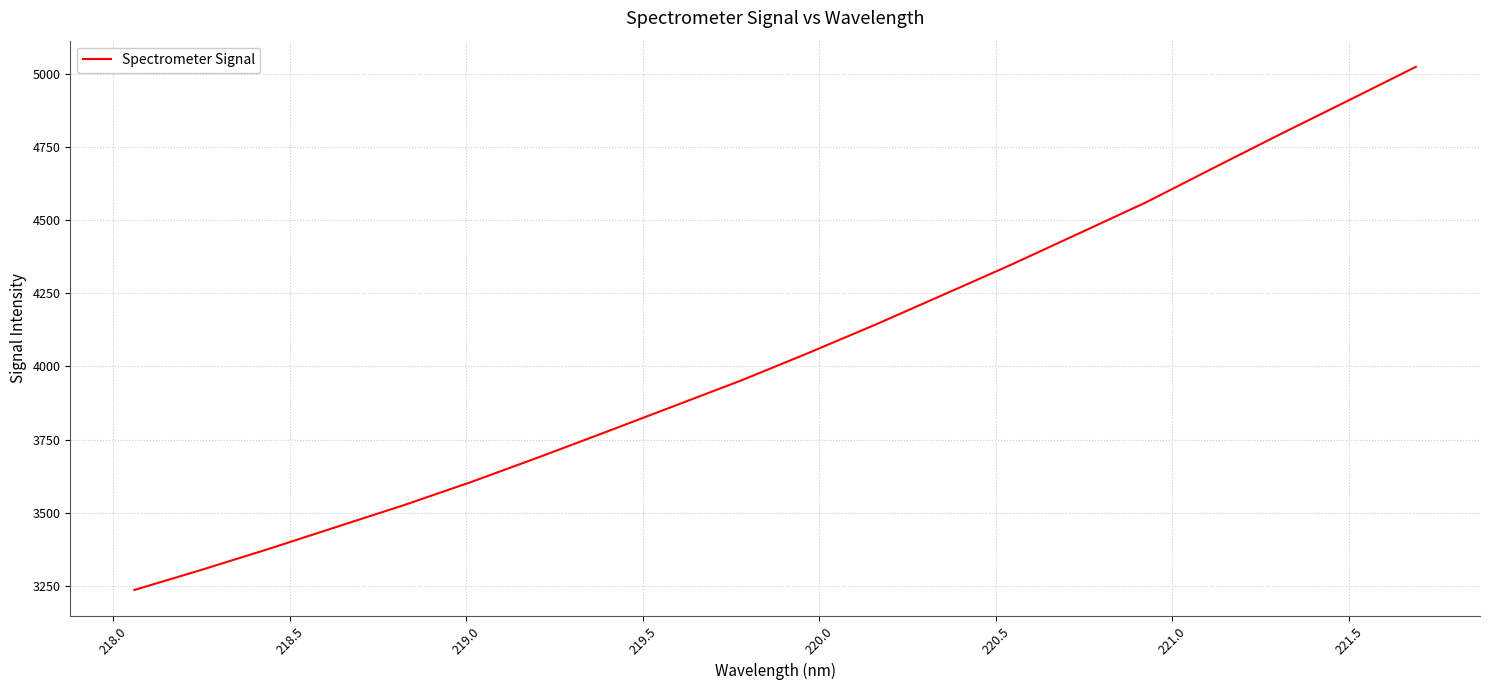

What is the greatest value displayed?

5024.3